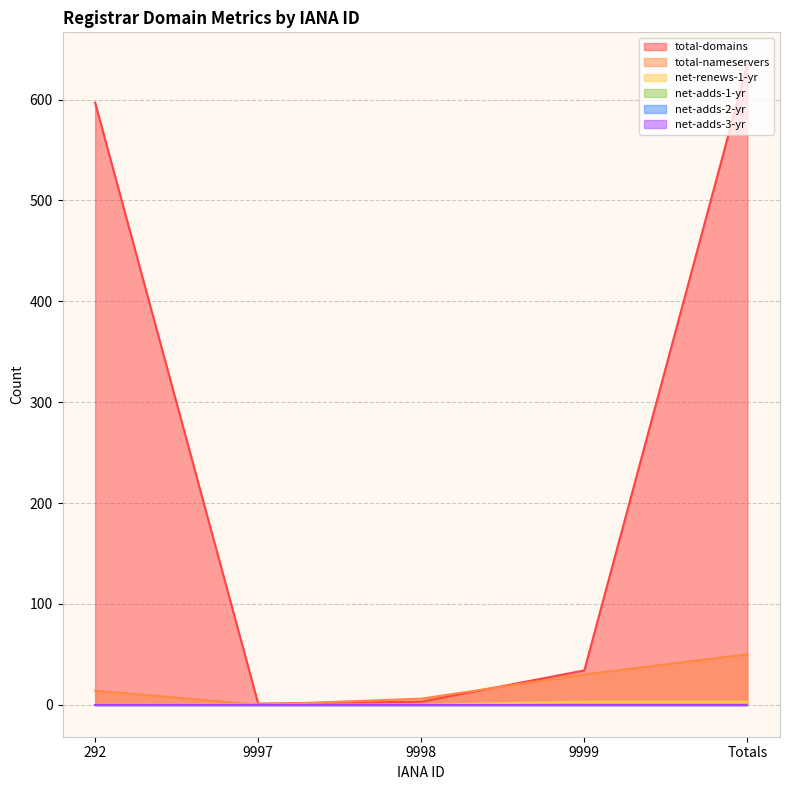

Does the chart have visible grid lines?

Yes